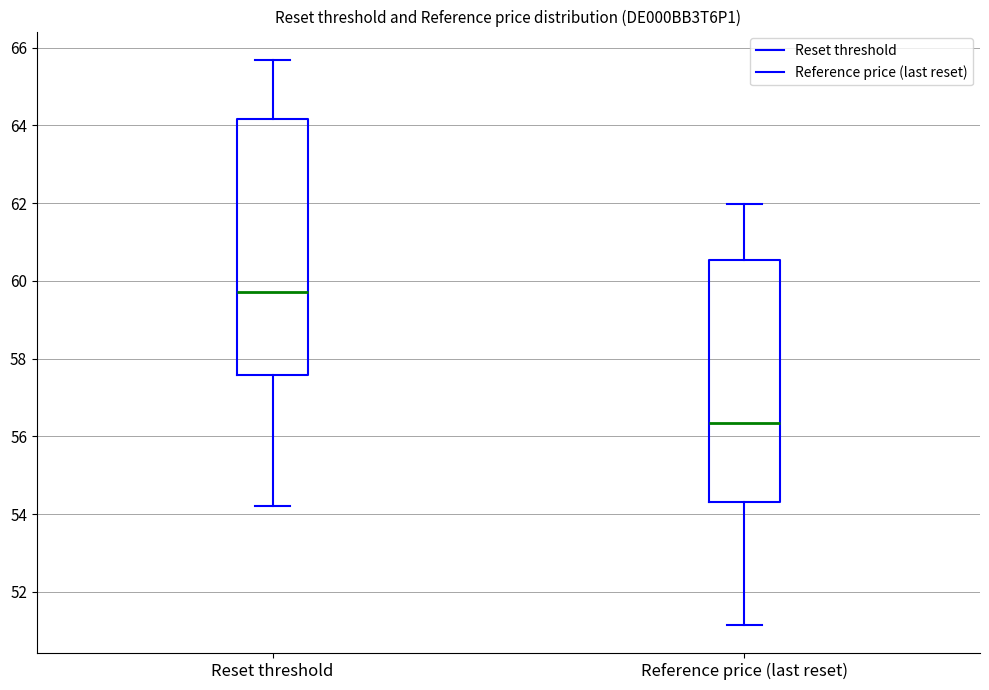

Where is the lower edge of the box for Reset threshold on the y-axis? The values are not printed on the chart, so give them approximately, as read against the axis.

57.6